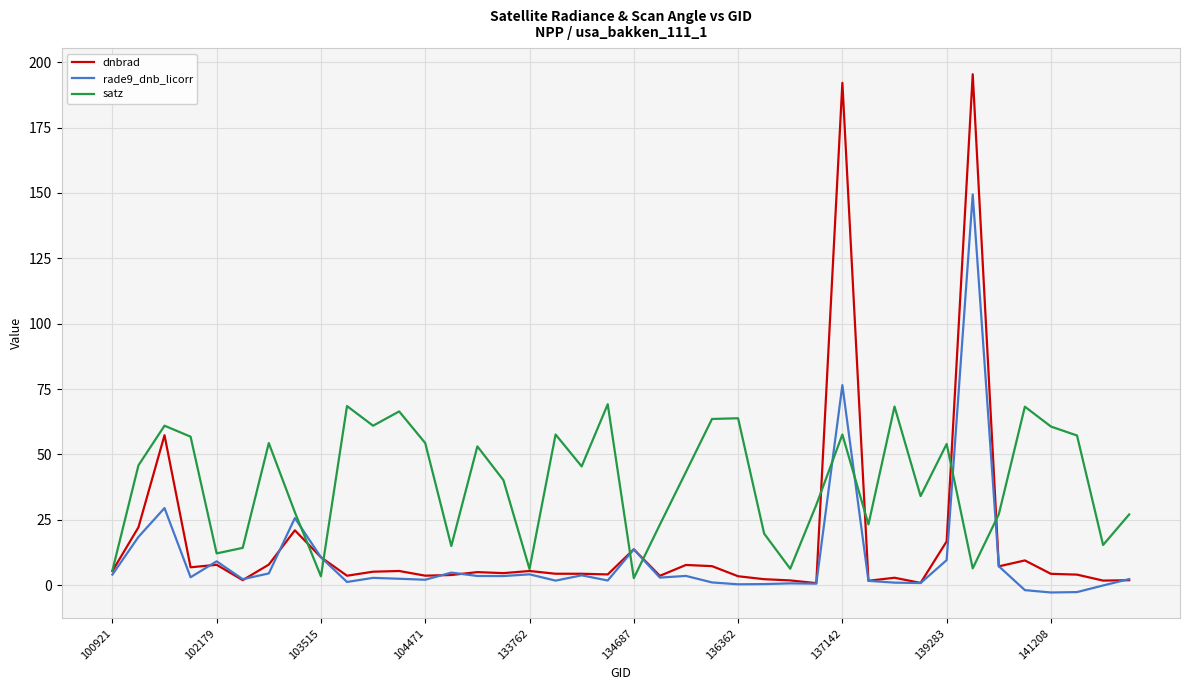

What is the sum of all dnbrad values?

669.7